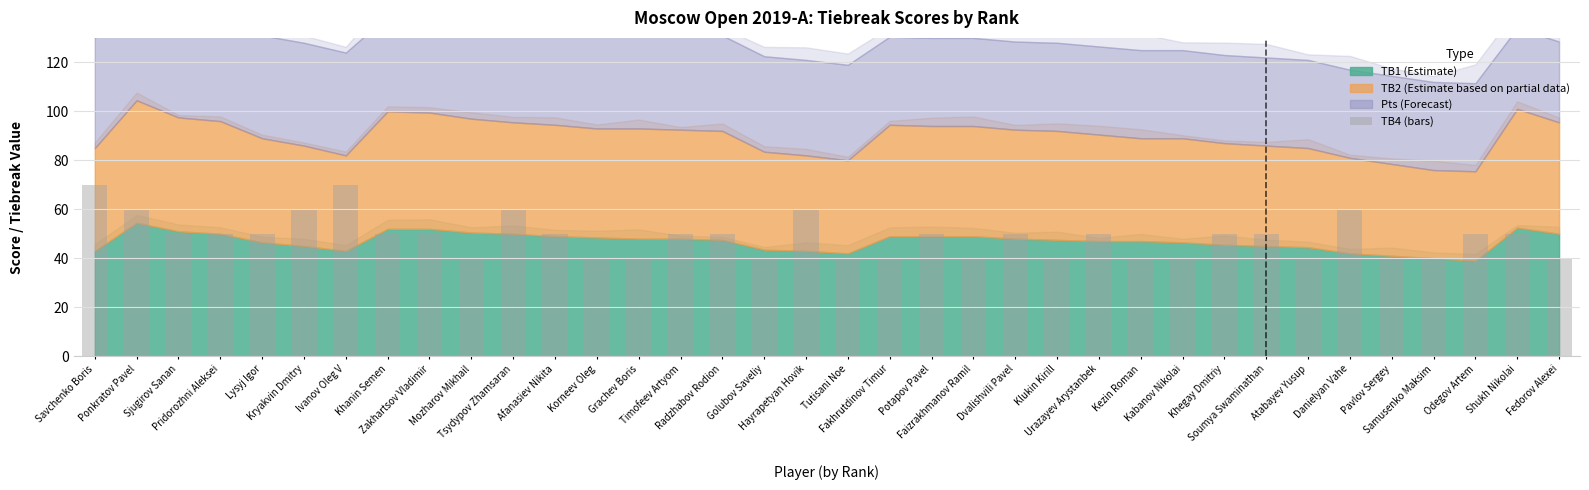

What is the approximate value at Tsydypov Zhamsaran?

60